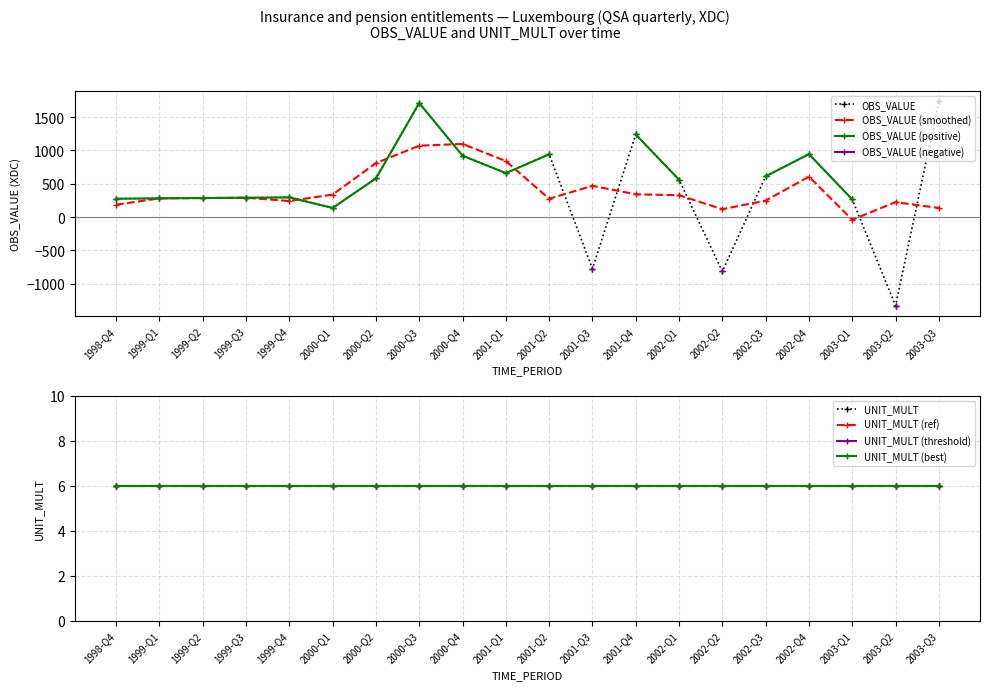

Reading left to right, list all the values displayed in this chart.

1998-Q4=275.0	1999-Q1=280.6	1999-Q2=285.2	1999-Q3=290.0	1999-Q4=294.8	2000-Q1=136.9	2000-Q2=579.0	2000-Q3=1710.1	2000-Q4=920.6	2001-Q1=659.1	2001-Q2=940.5	2001-Q3=-775.1	2001-Q4=1238.8	2002-Q1=559.7	2002-Q2=-816.3	2002-Q3=610.9	2002-Q4=943.5	2003-Q1=264.4	2003-Q2=-1330.5	2003-Q3=1737.7